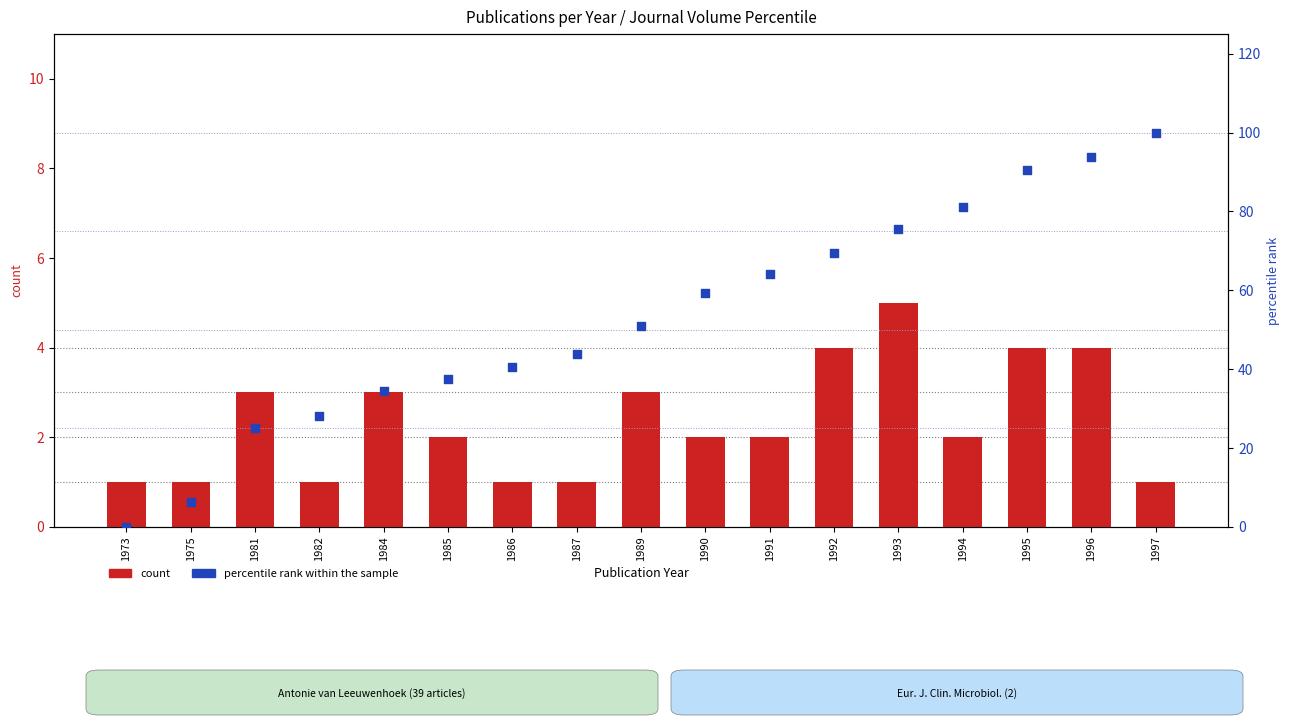

Which series has the largest Y range (max minus min)?

percentile rank within the sample